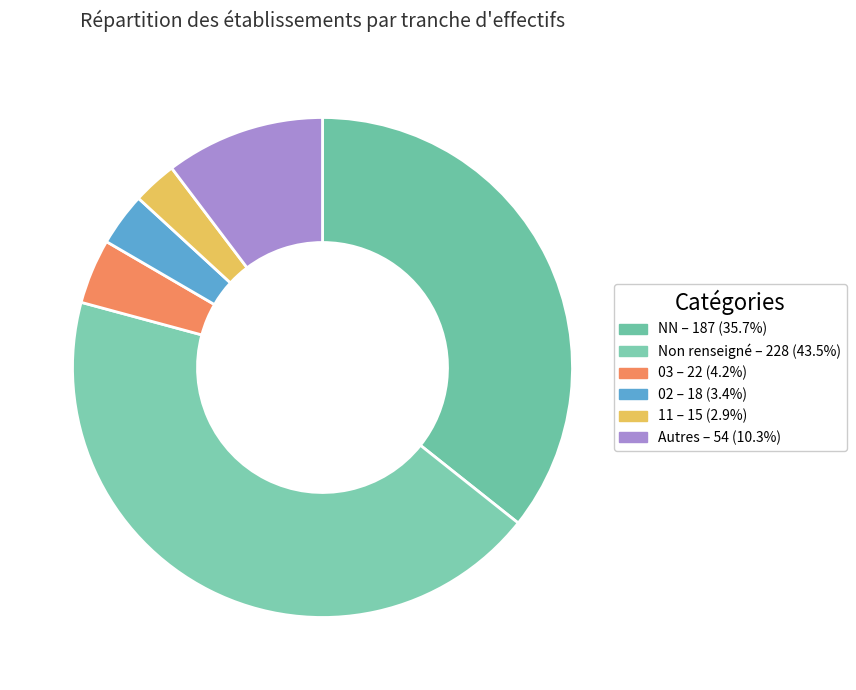

How many slices are in this pie chart?

6